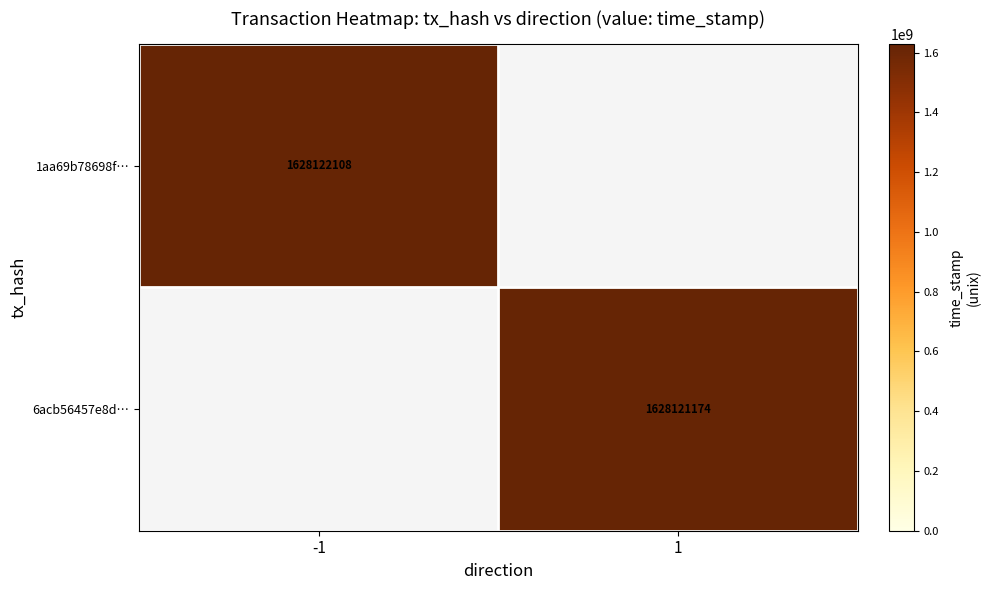

What is the difference between the 1aa69b78698fbc2d105a45fdb4579726724dd1c values at time_stamp and direction?

1628122109